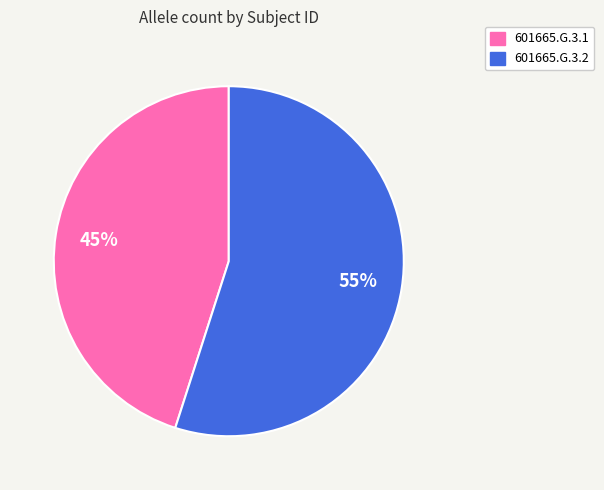

Combined, do 601665.G.3.1 and 601665.G.3.2 account for over 50%?

Yes